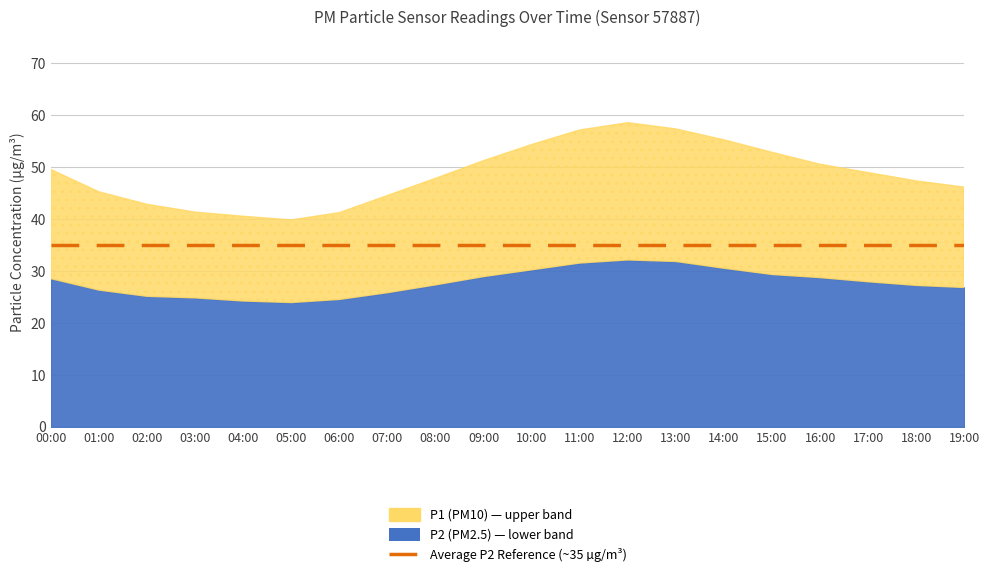

What is the label of the 19th point from the left?

18:00